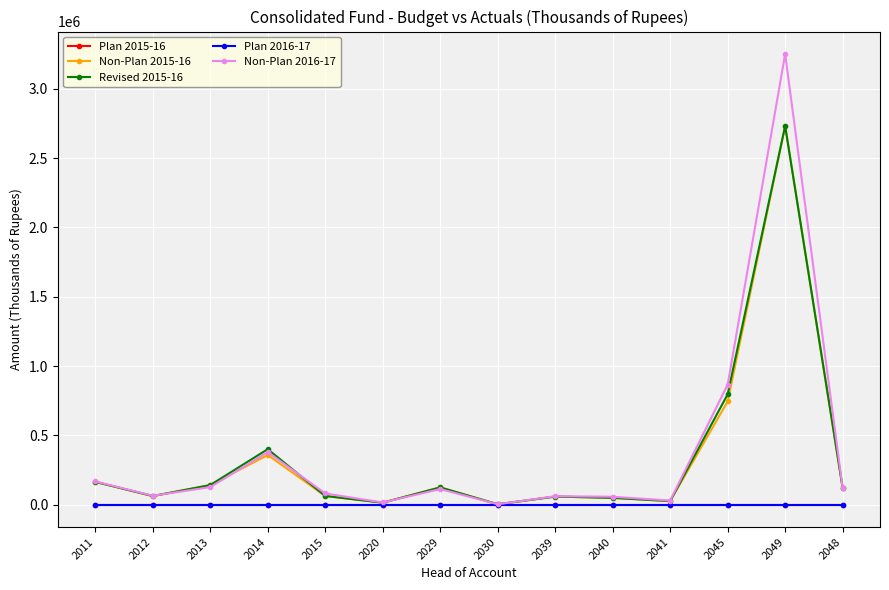

At which label is Revised 2015-16 closest to 1367332?

2045